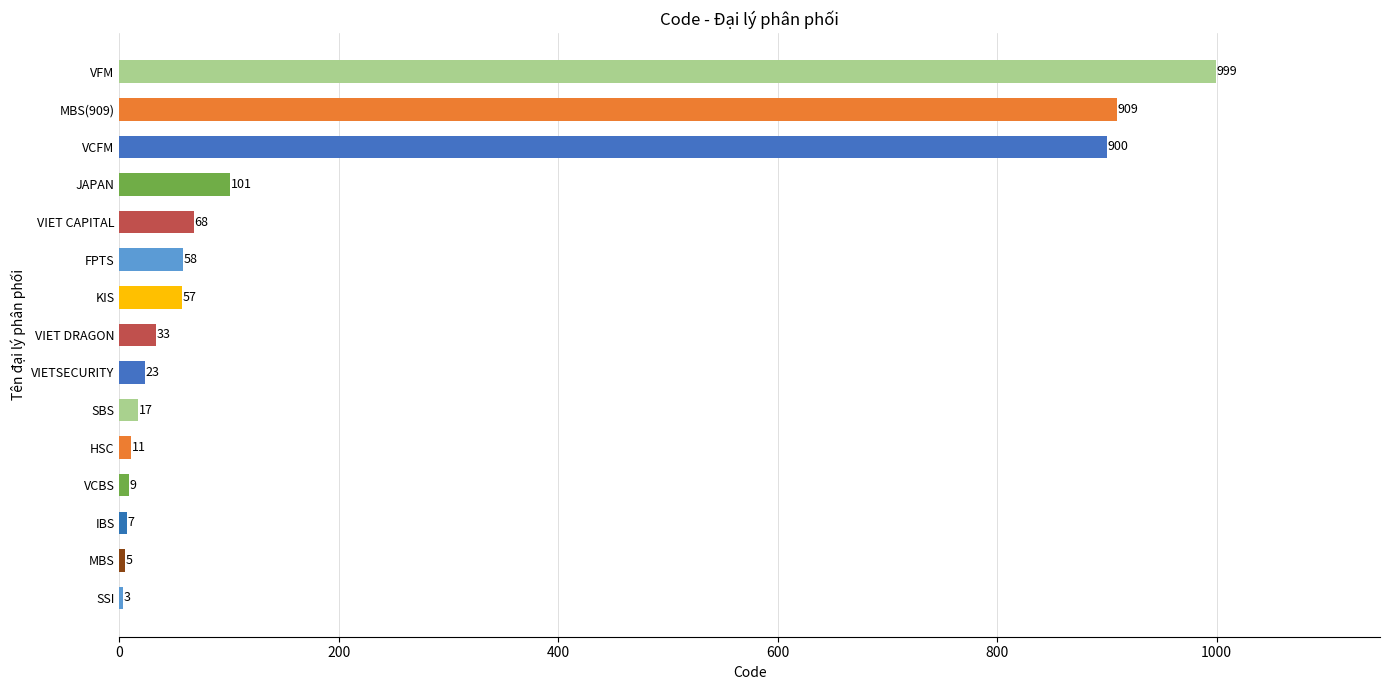

How many distinct data groups are displayed?

1